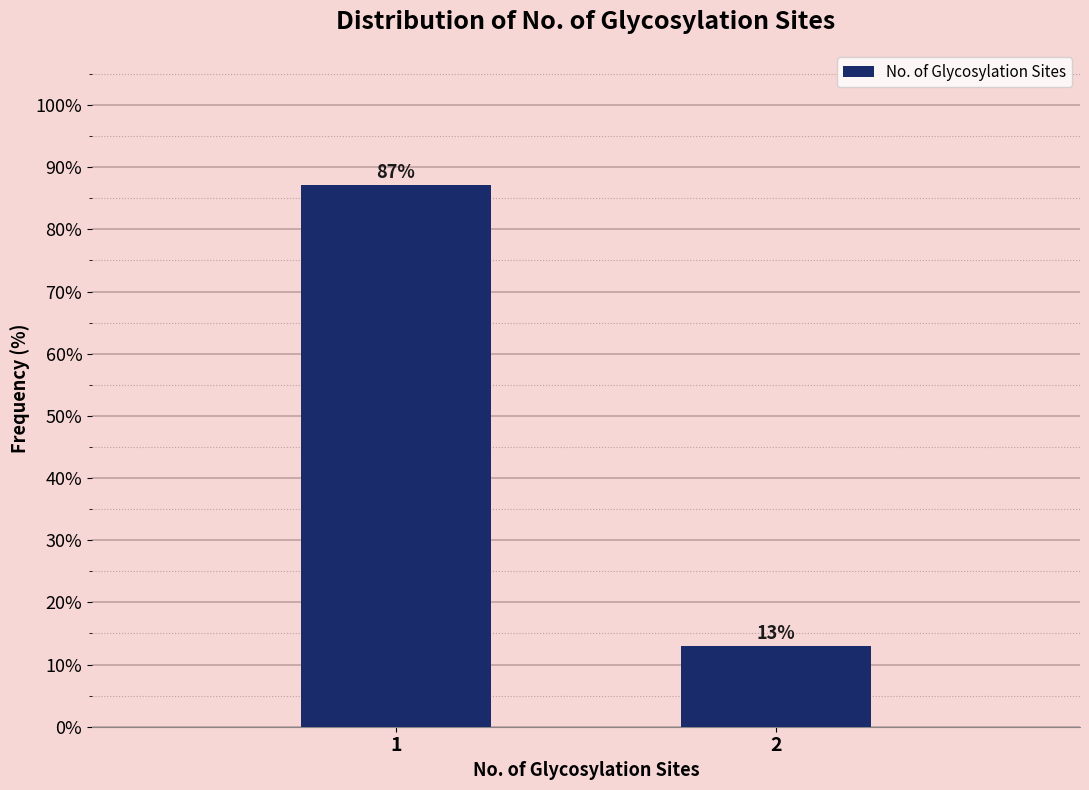

What is the sum of the values at 1 and 2?

100.0